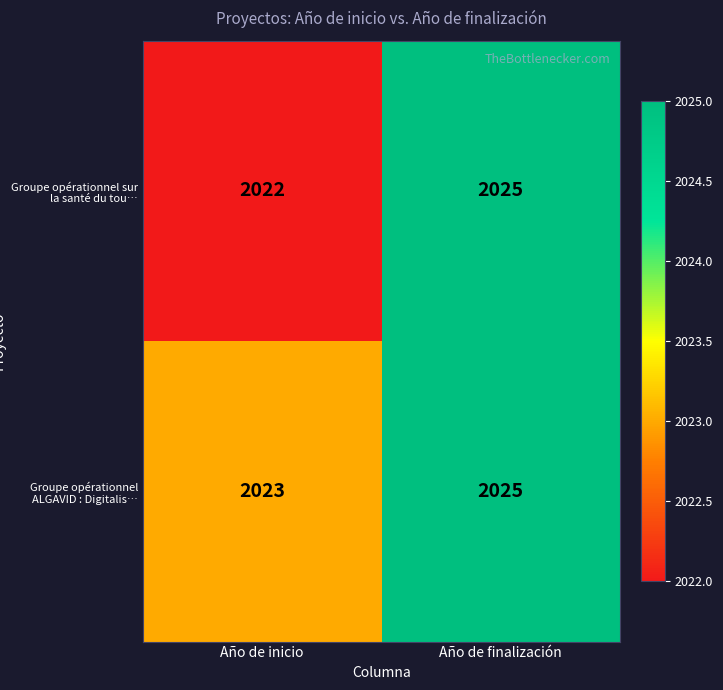

Rank the series by their average value, from lowest to highest.

Groupe opérationnel sur la santé du tou…, Groupe opérationnel ALGAVID : Digitalis…